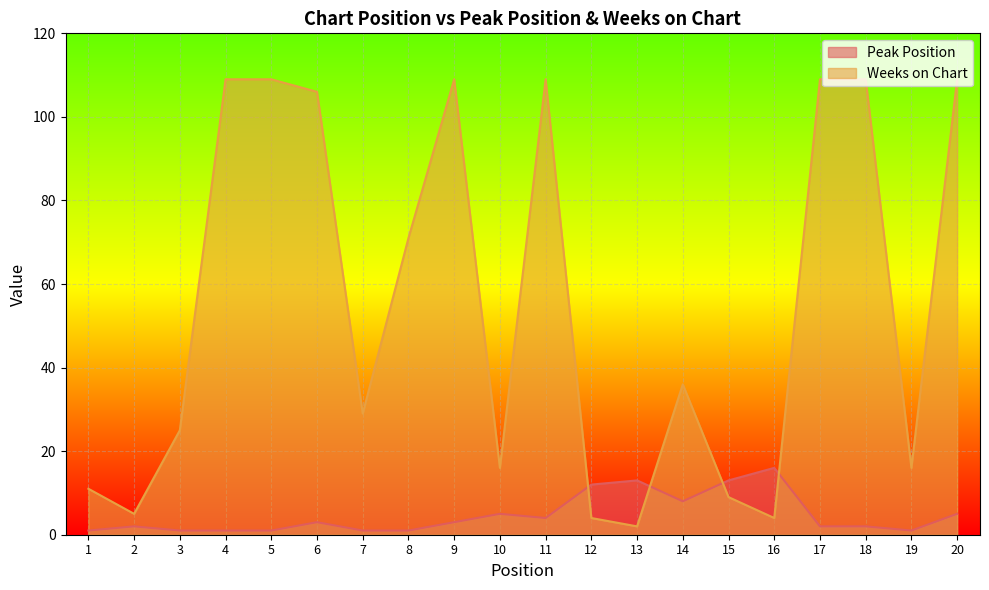

Reading left to right, transcribe all the data shown in this chart.

Peak Position: 1=1	2=2	3=1	4=1	5=1	6=3	7=1	8=1	9=3	10=5	11=4	12=12	13=13	14=8	15=13	16=16	17=2	18=2	19=1	20=5
Weeks on Chart: 1=11	2=5	3=25	4=109	5=109	6=106	7=29	8=71	9=109	10=16	11=109	12=4	13=2	14=36	15=9	16=4	17=109	18=109	19=16	20=109